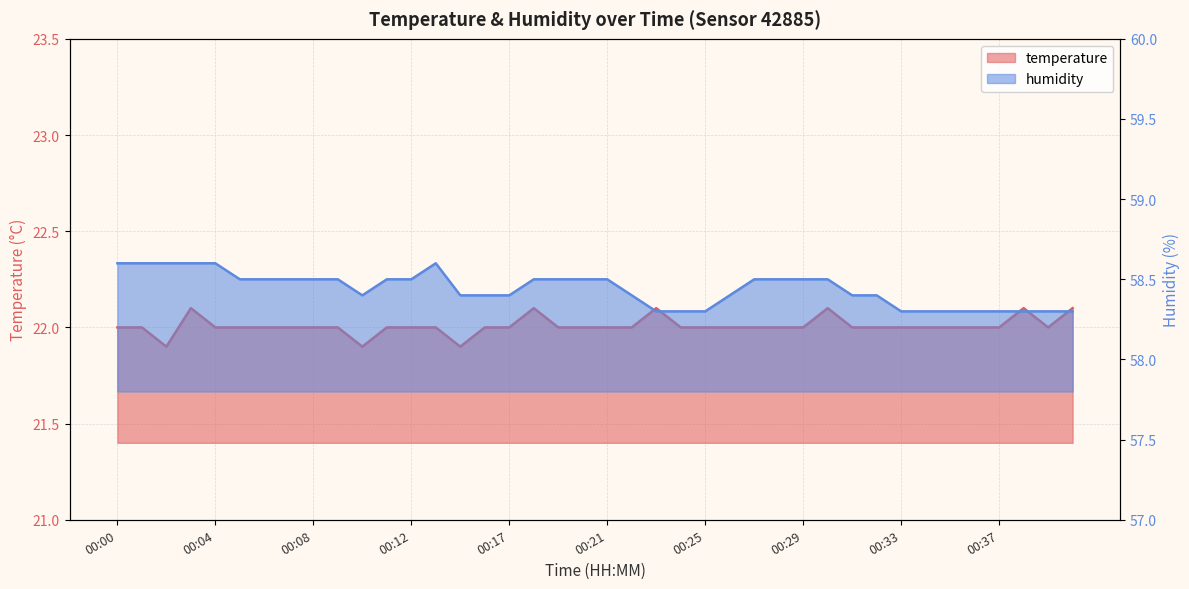

What is the difference between the second highest and minimum values in the temperature series?

0.2